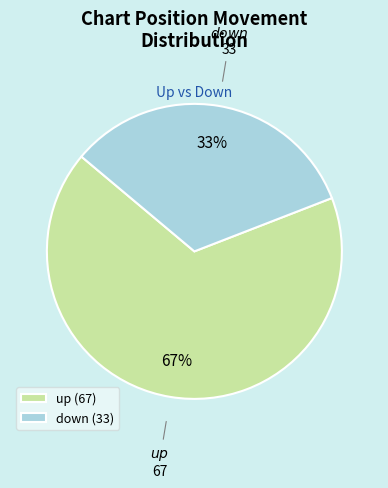

How many segments does this pie chart have?

2